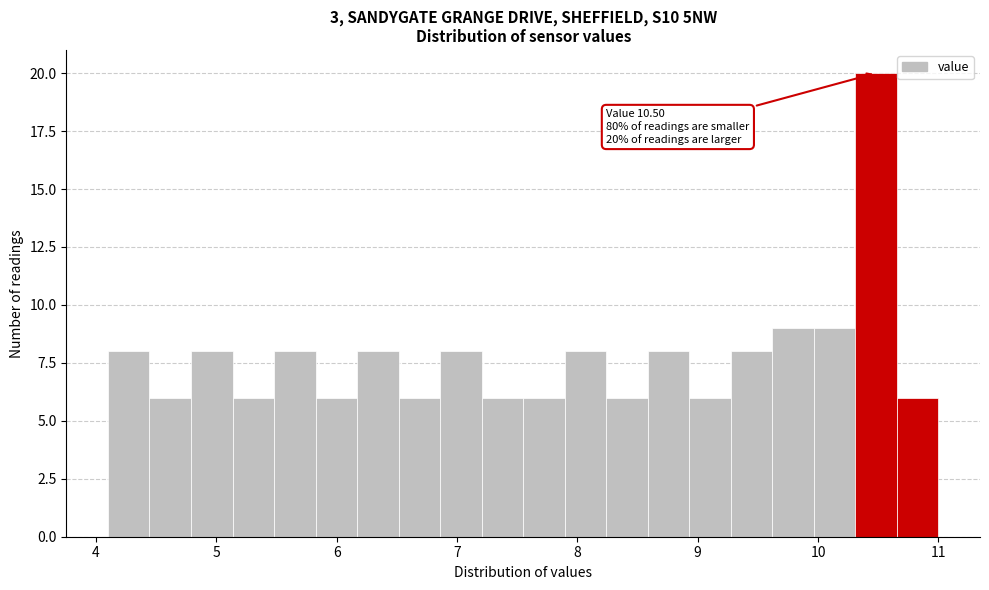

Read against the x-axis, roughly where is the centre of the tallest bar?

10.5